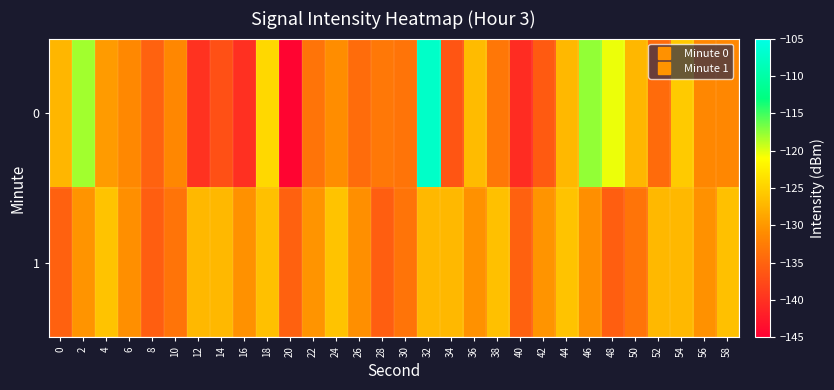

What is the total value across all series at 8?

-270.6